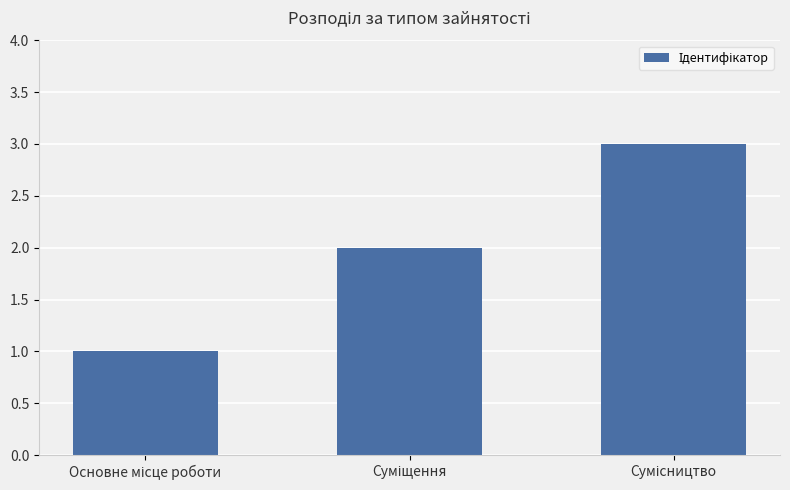

What is the smallest value displayed?

1